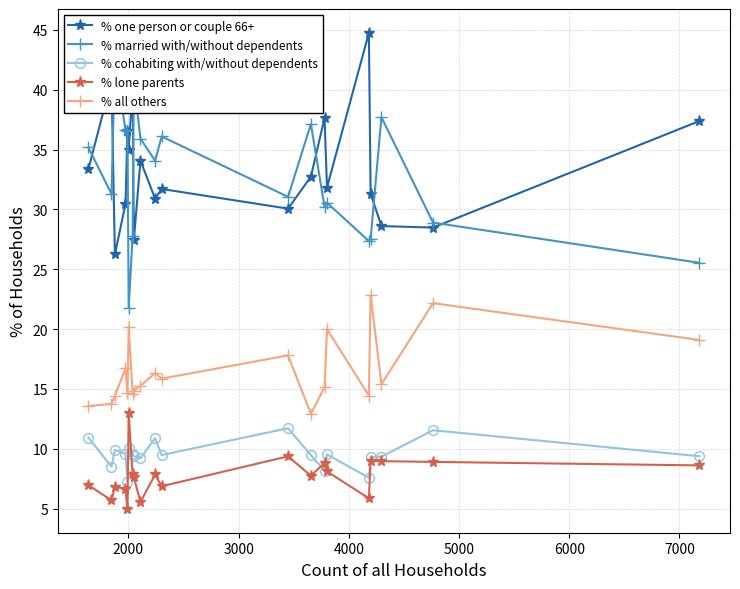

How many lines are shown in the chart?

5